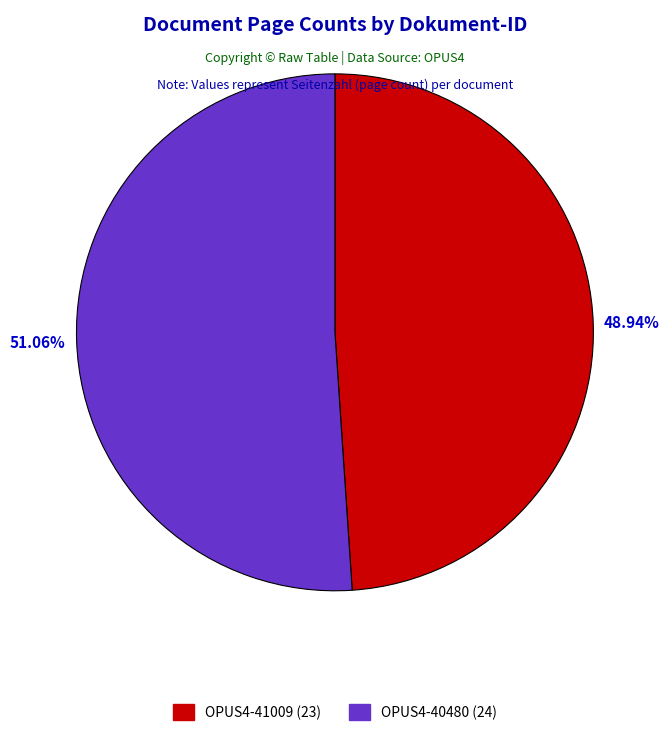

The OPUS4-40480 slice represents 51% of the pie. True or false?

True